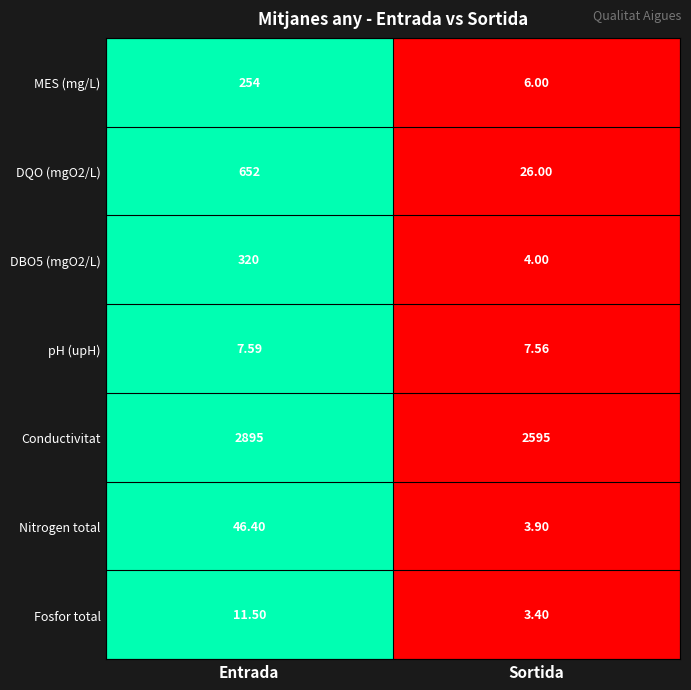

Rank the categories by Conductivitat value from highest to lowest.

Entrada, Sortida